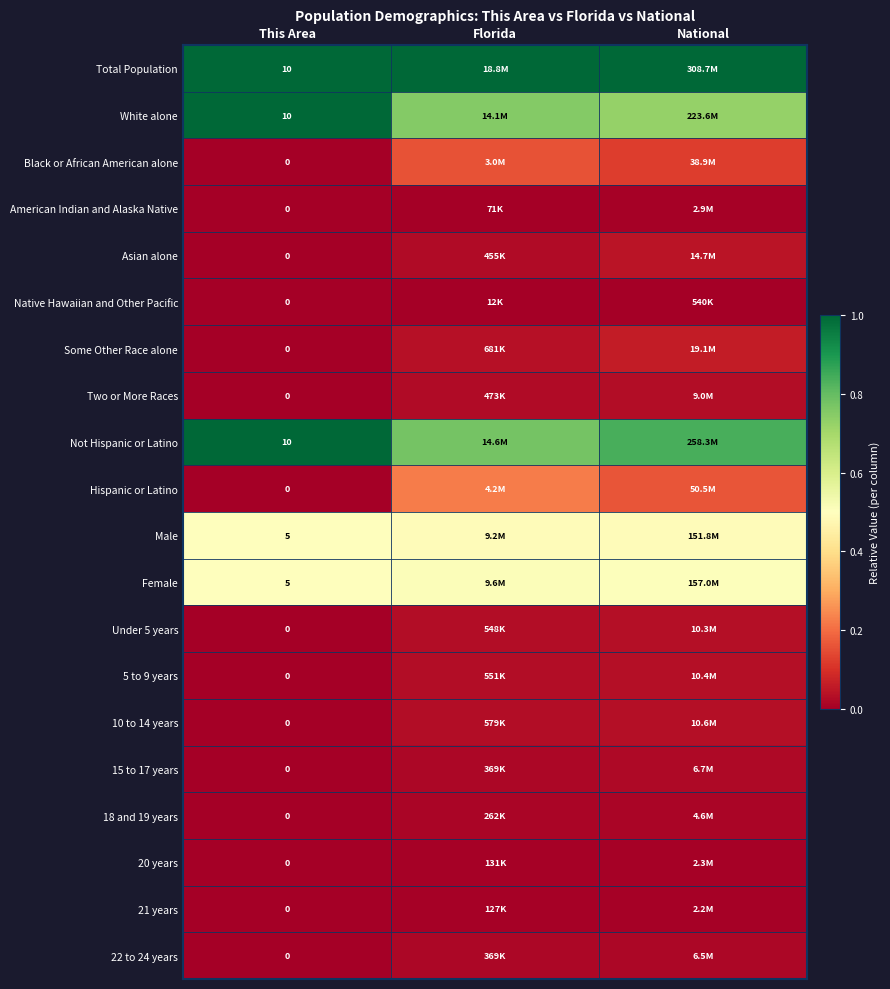

True or false: 21 years has a value of 0.0 at Florida.

False